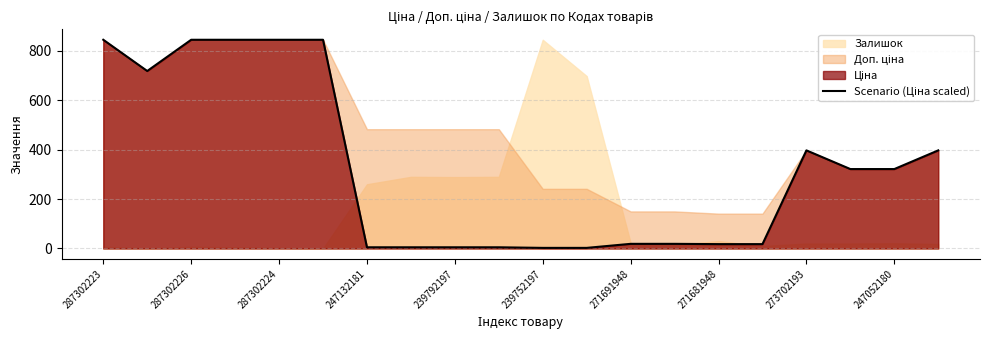

Count the number of values greater than 321.

10